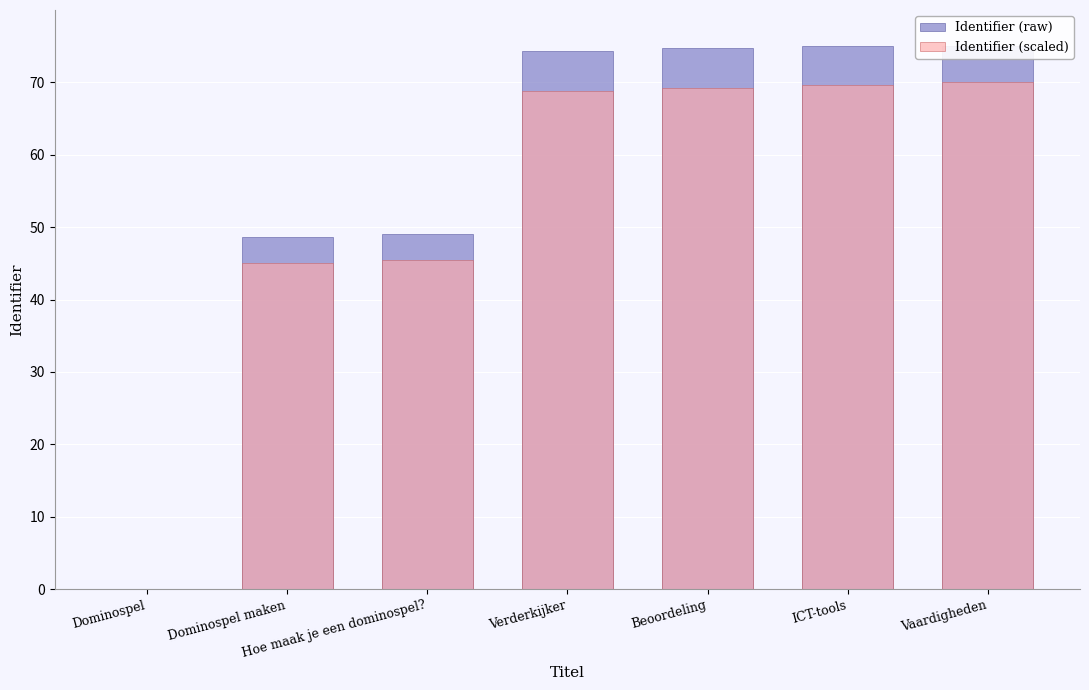

How many data points in Identifier (scaled) are less than 68?

3